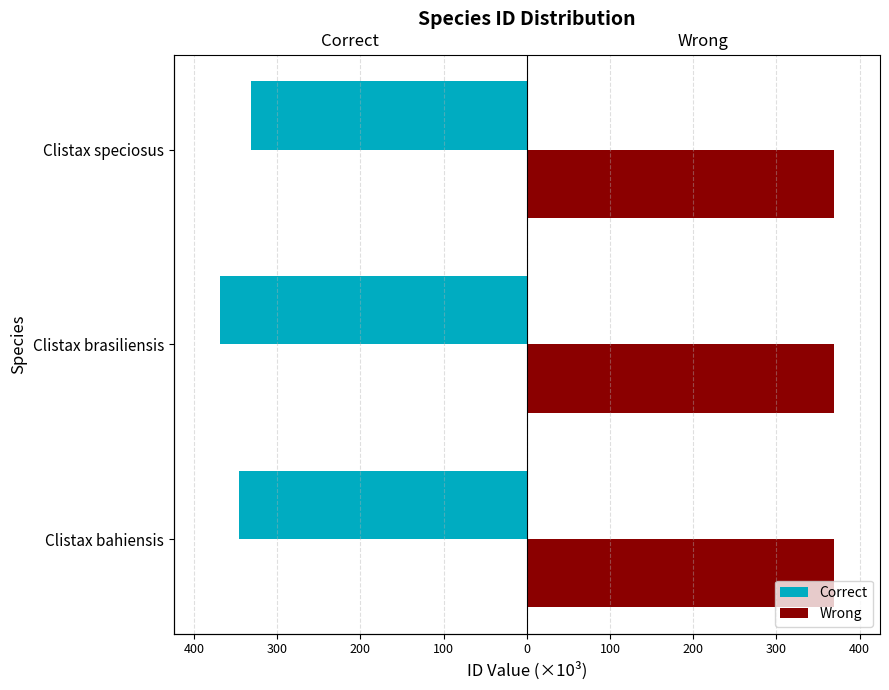

What is the difference between the highest and lowest values at 300?

331.6